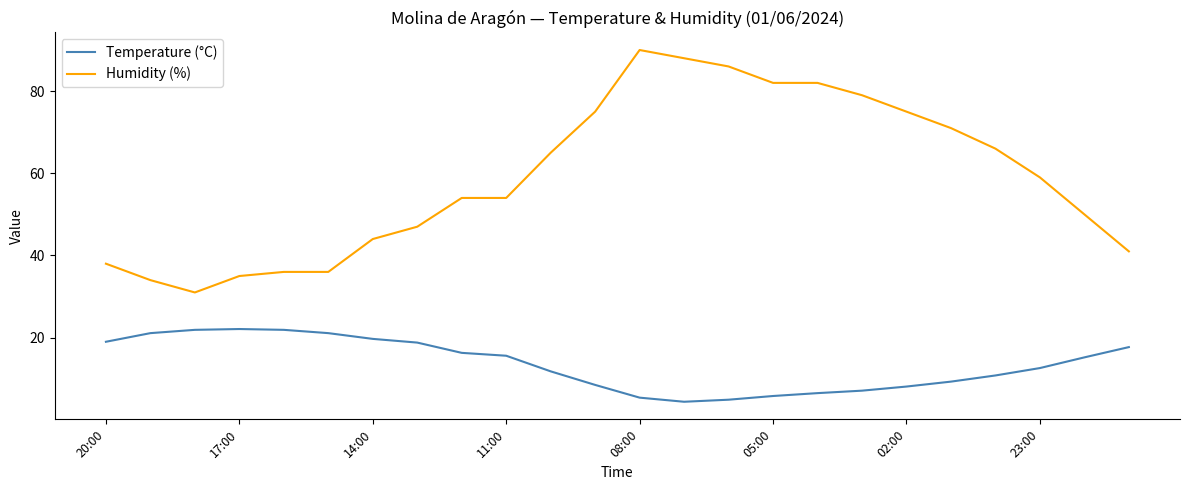

List the series in order of their peak value, lowest first.

Temperature (°C), Humidity (%)